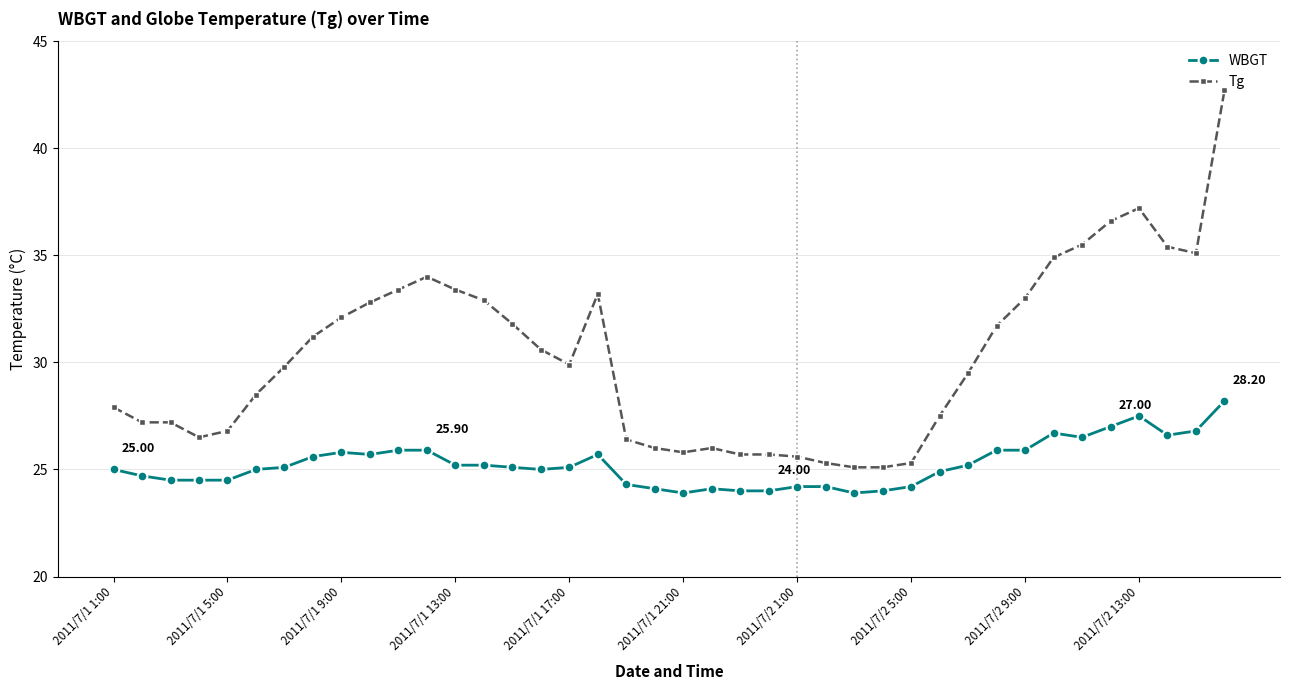

True or false: Tg and WBGT intersect in this chart.

False